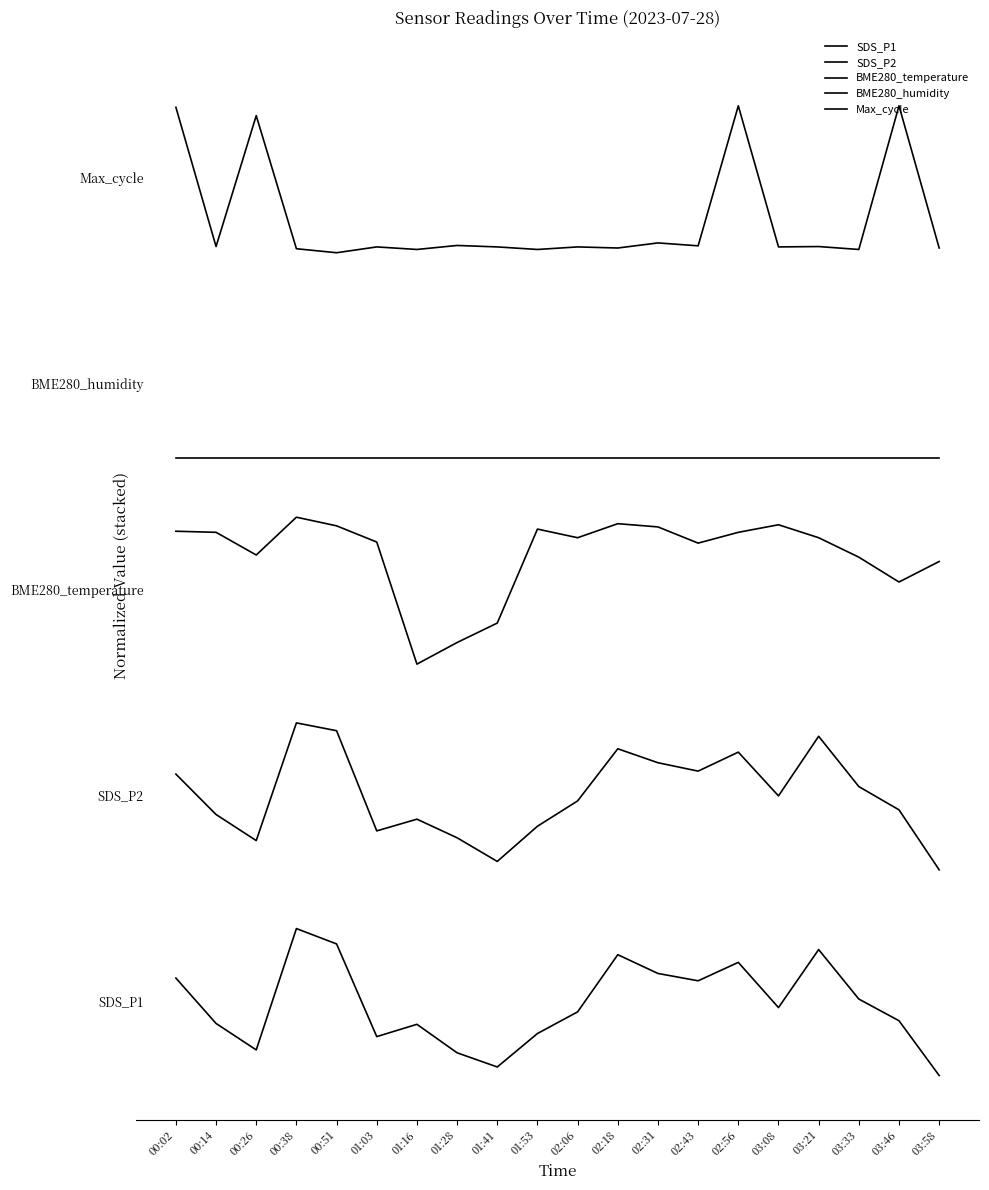

Between 03:46 and 03:58, which series saw the biggest shift?

Max_cycle